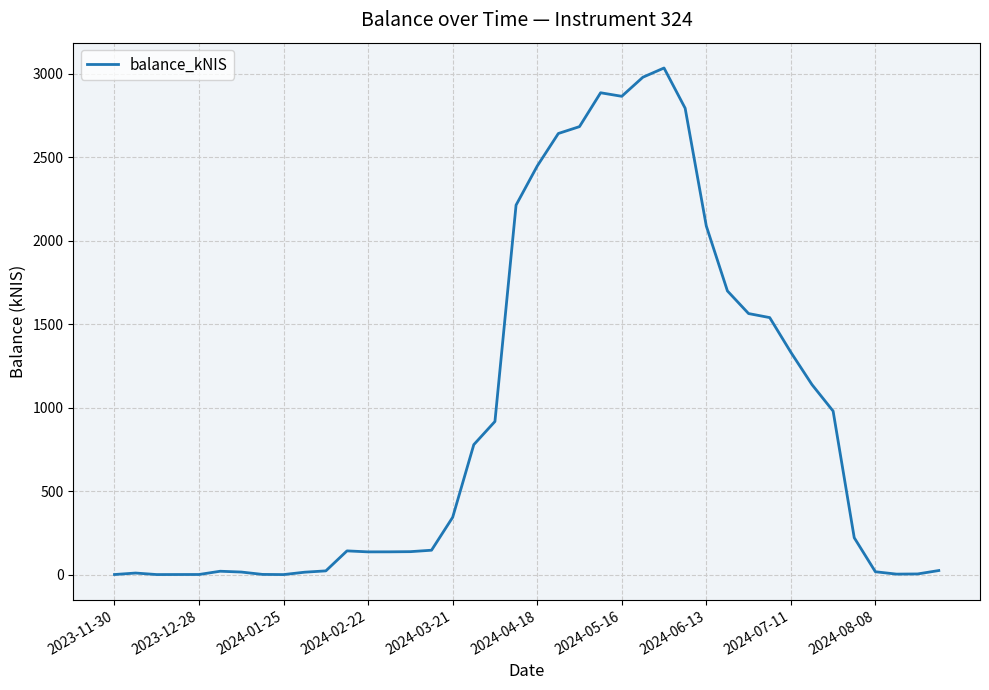

What is the greatest value displayed?

3033.5